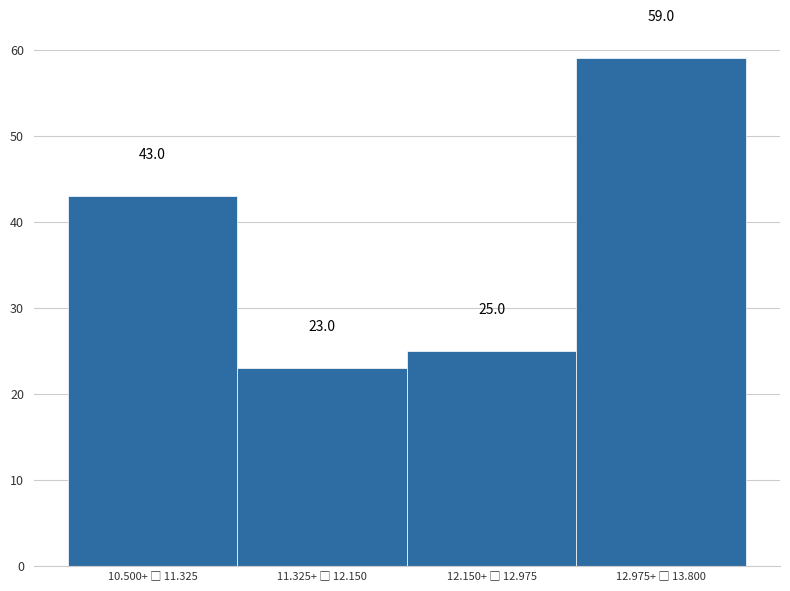

Reading right to left, extract all data points from this chart.

59	25	23	43